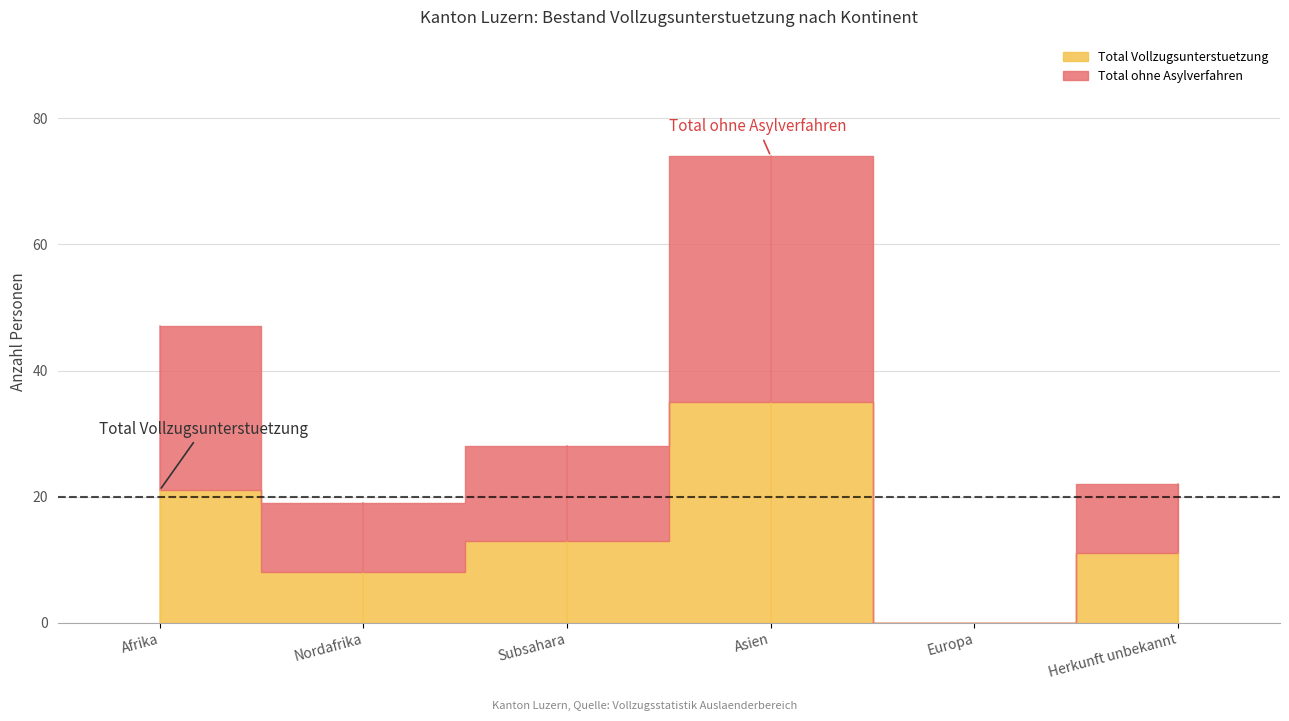

What is the average value of the Total ohne Asylverfahren series?

17